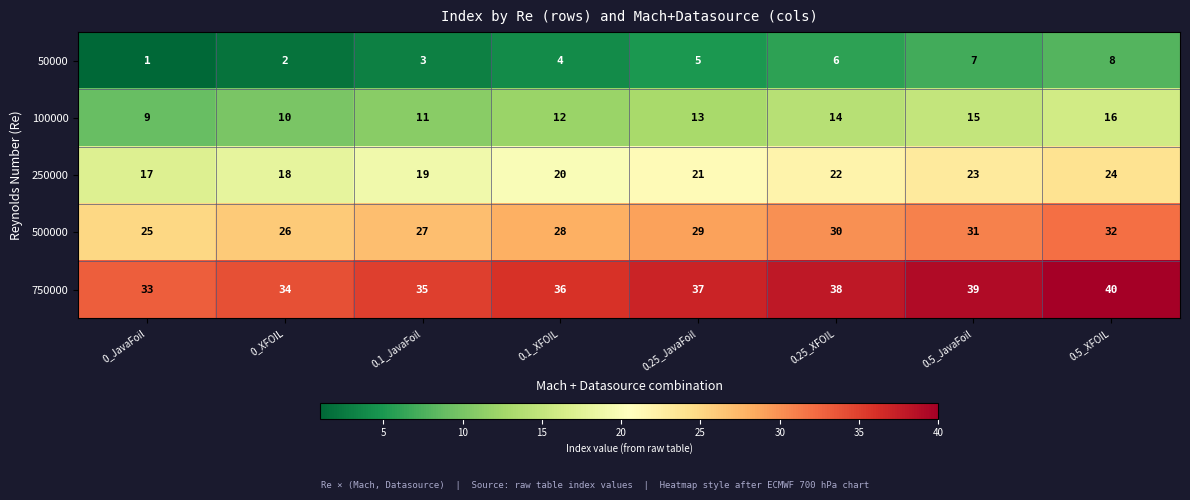

What is the difference between the maximum and second lowest values in the 750000 series?

6